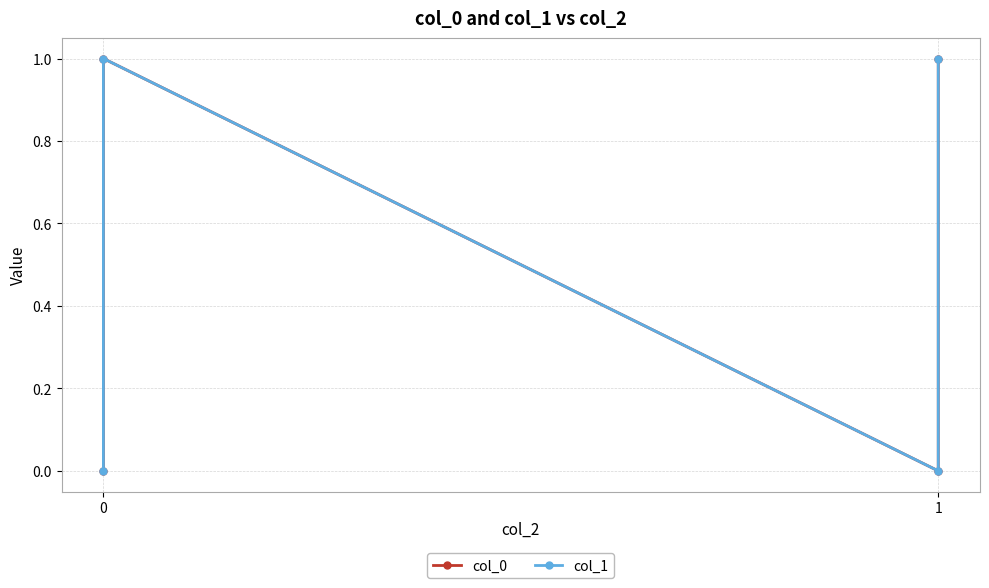

What is the sum of the col_1 values at 1 and 0?

1